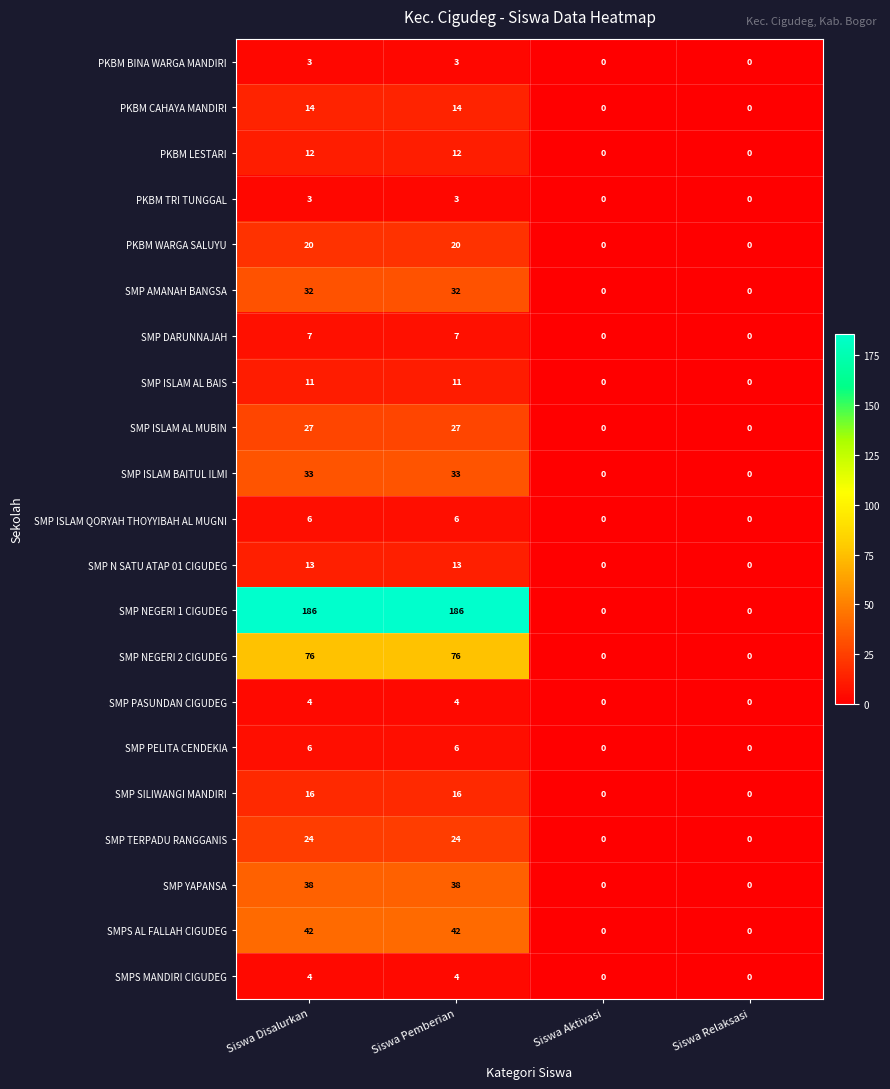

What is the difference between the maximum and minimum values in the PKBM CAHAYA MANDIRI series?

14